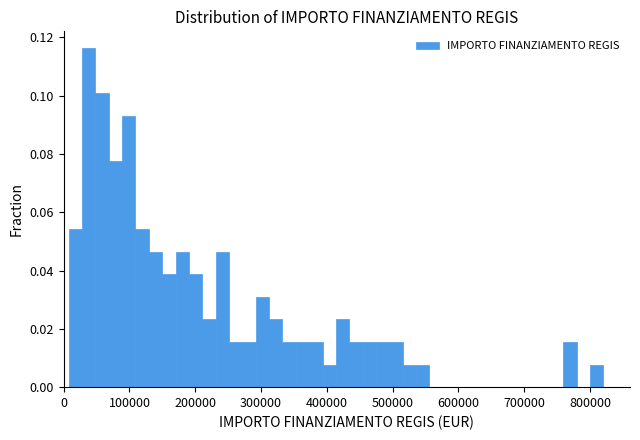

Around what value on the x-axis is the tallest bar? Give the approximate position of its centre, as read against the axis.

40000